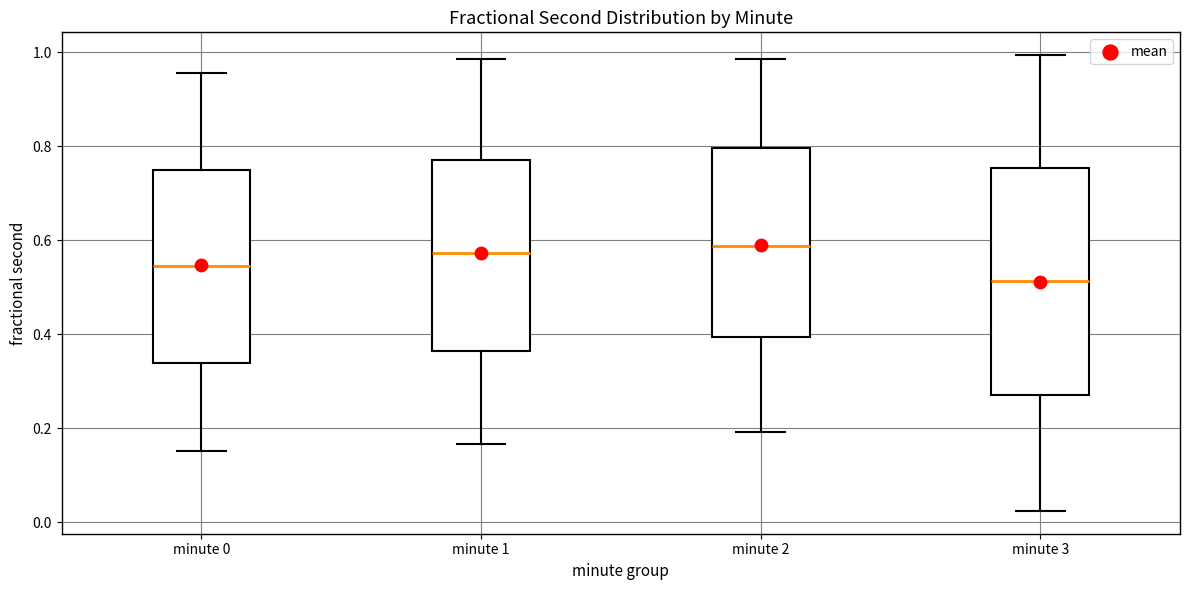

Which box's median line is the lowest?

minute 3